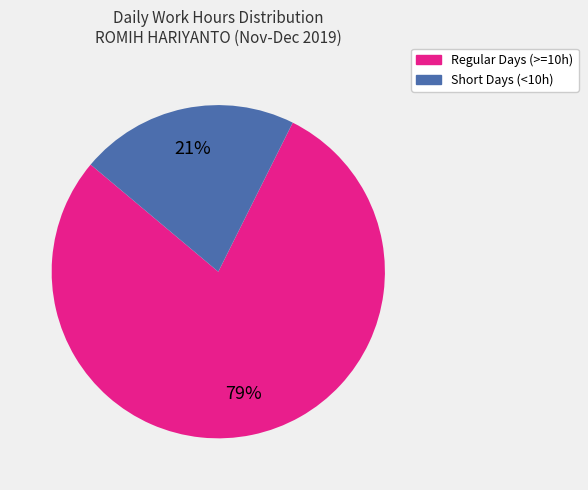

Is there any slice that represents more than half of the pie?

Yes